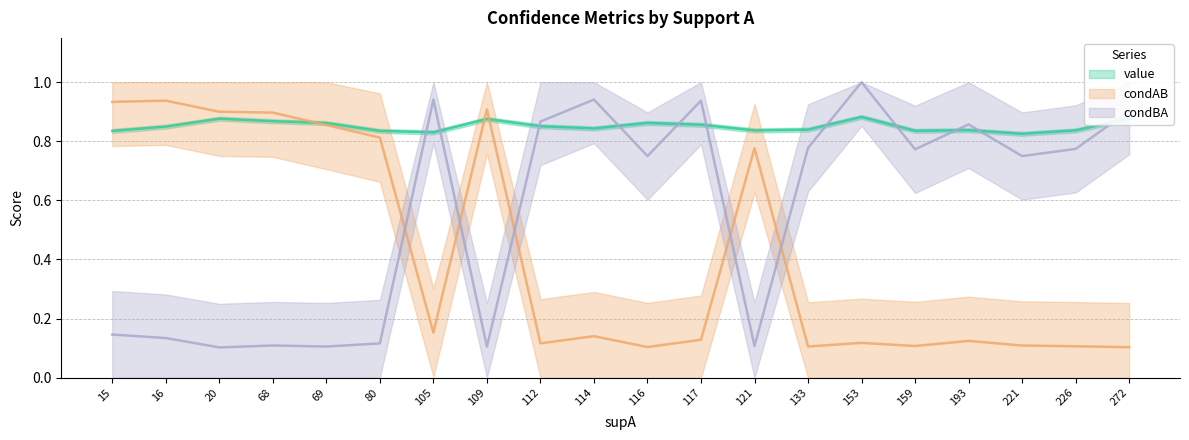

Between which two adjacent categories do value and condBA first intersect?

80 and 105